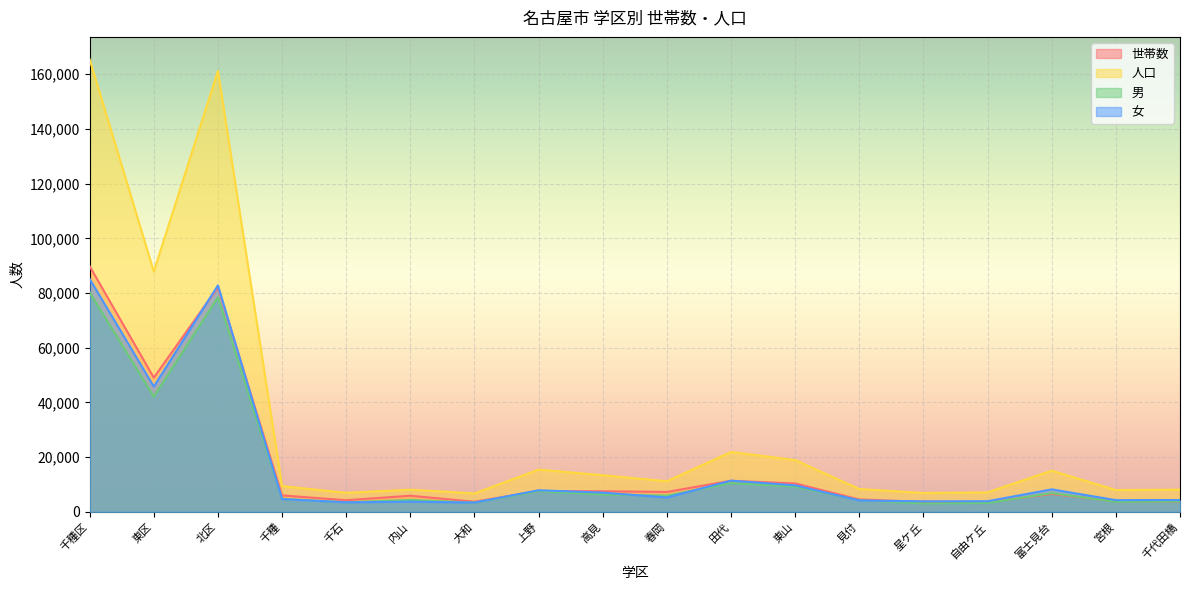

Which has a higher value, 春岡 or 自由ケ丘?

春岡